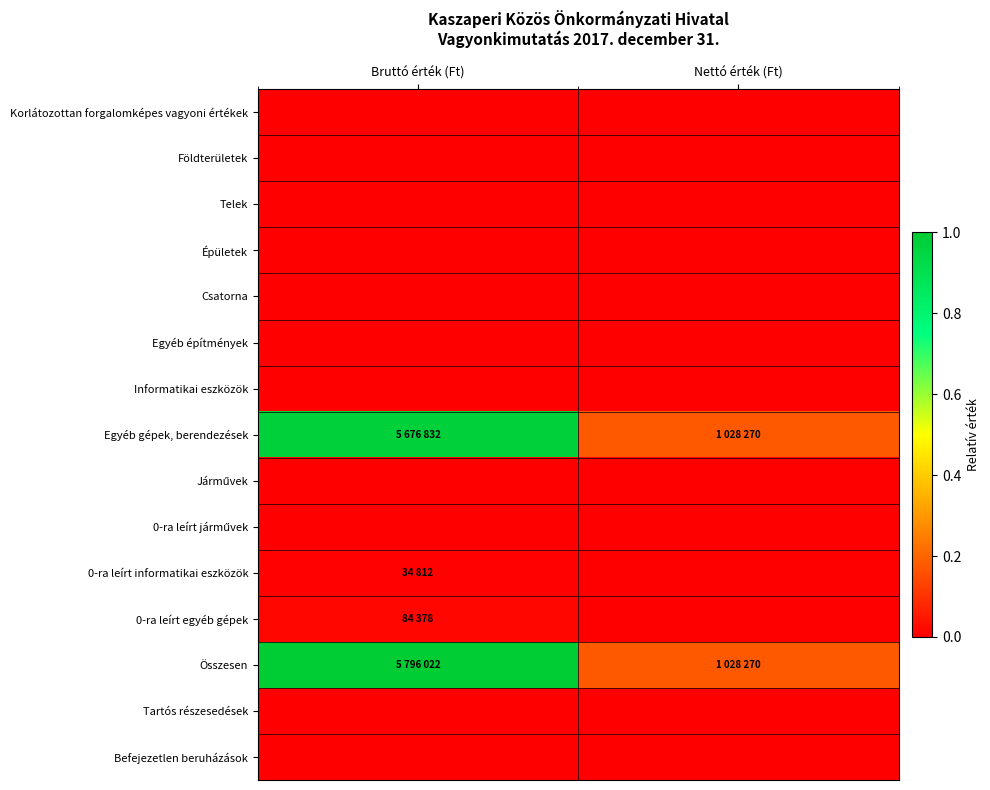

What is the spread (max minus min) of values at Bruttó érték (Ft)?

1.0